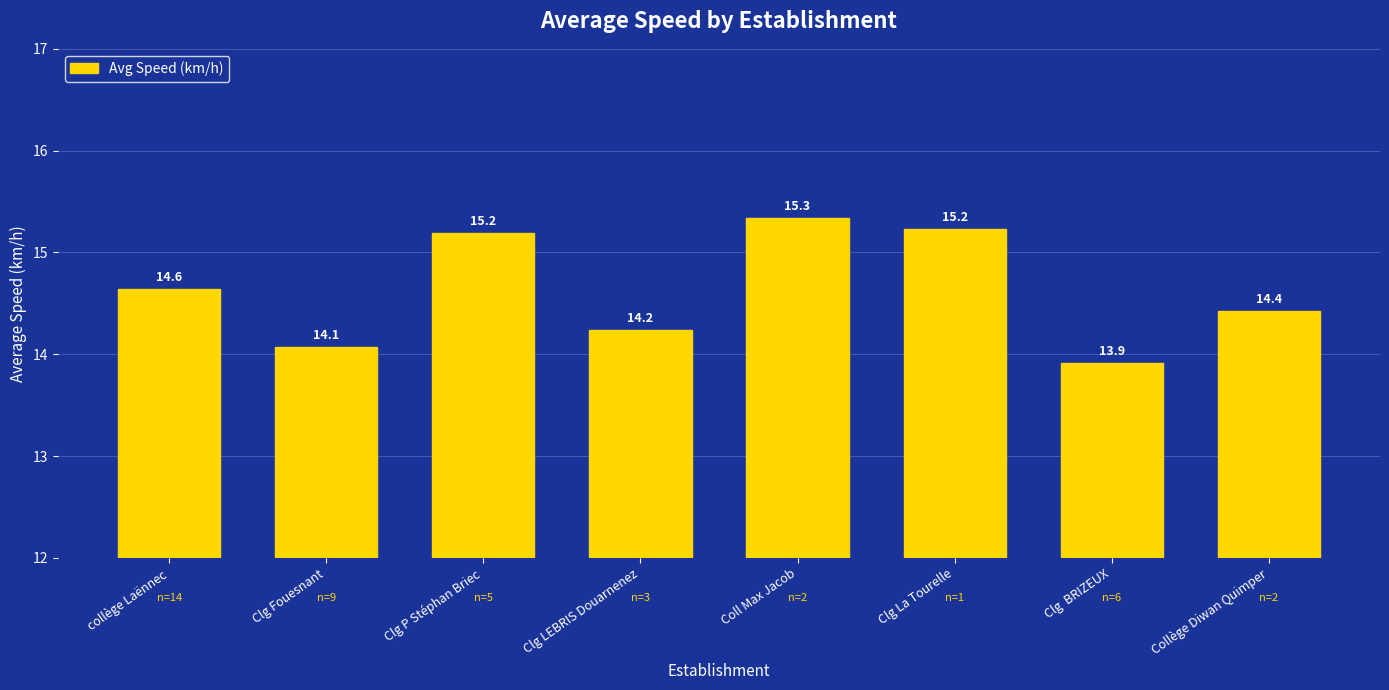

Which label corresponds to the smallest value in the chart?

Clg  BRIZEUX